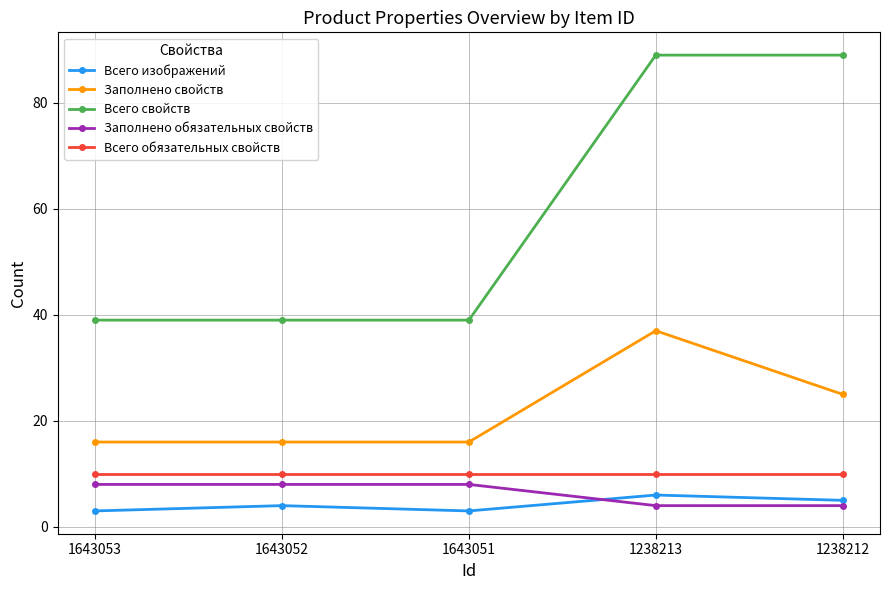

The value of Всего свойств at 1238212 is 89. True or false?

True